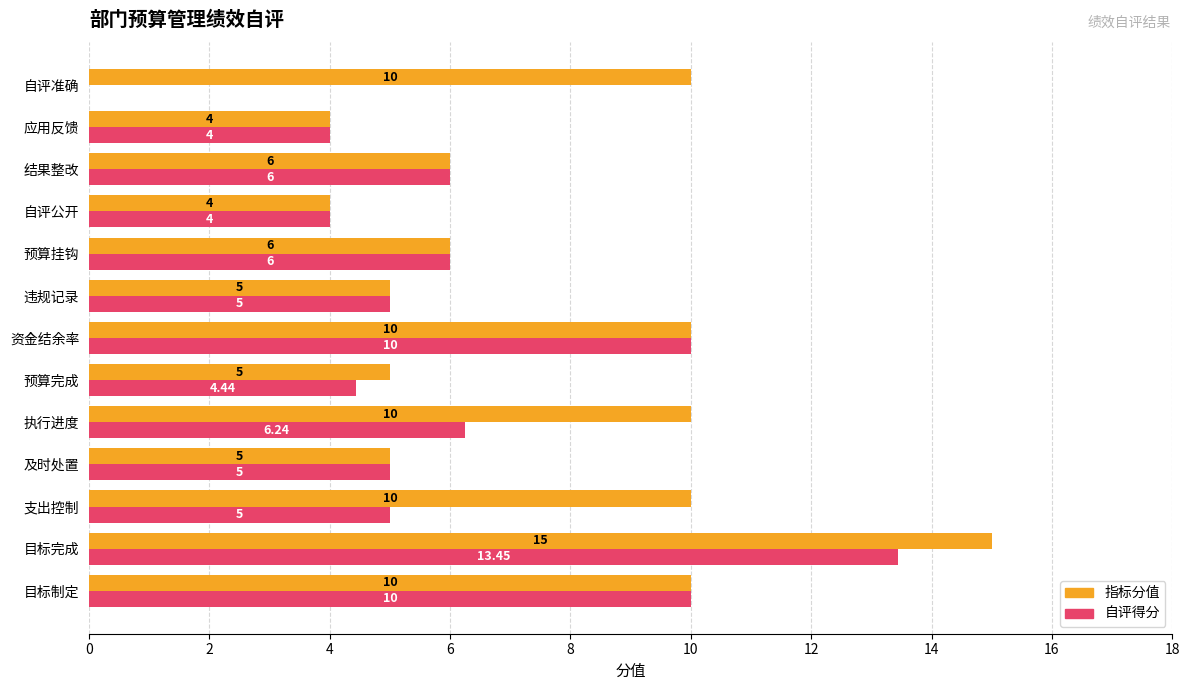

Which series has the largest total across all categories?

指标分值